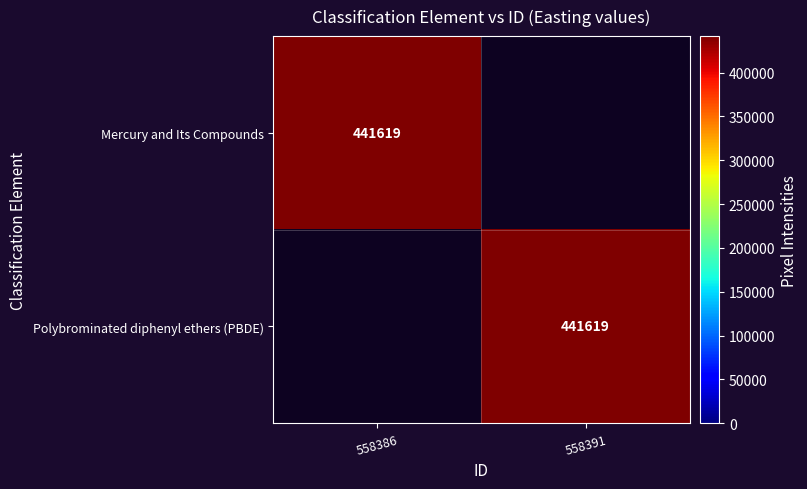

True or false: Mercury and Its Compounds has a value of 792214 at 558386.

False